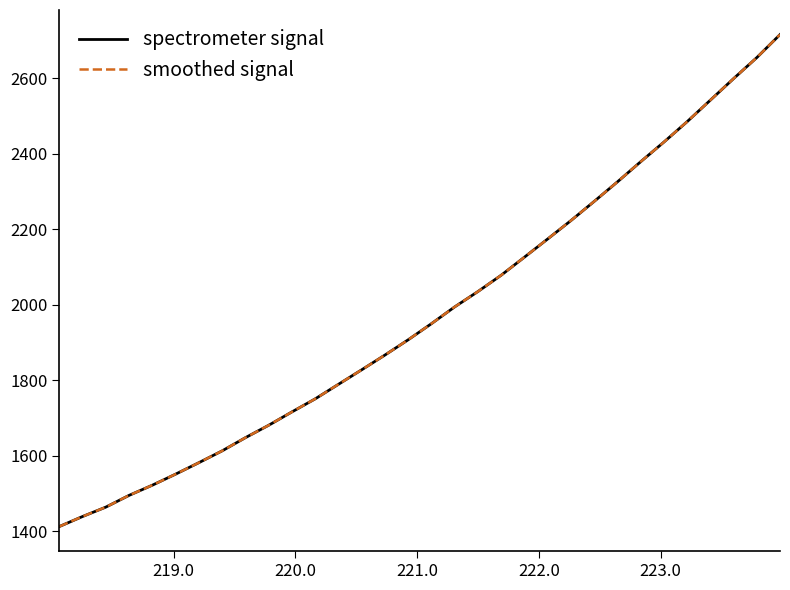

Does the chart have visible grid lines?

No